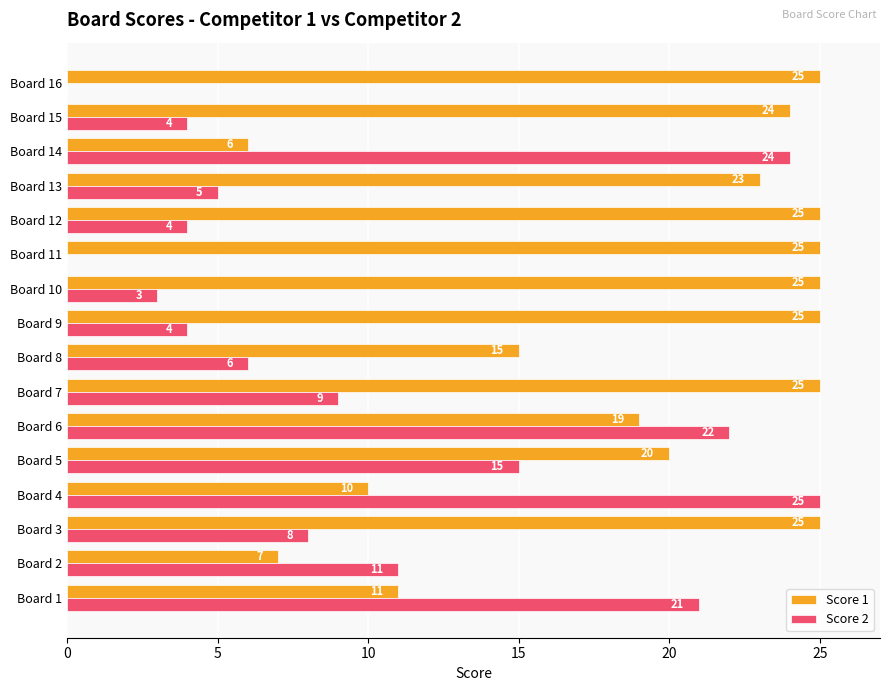

What is the average value of the Score 2 series?

10